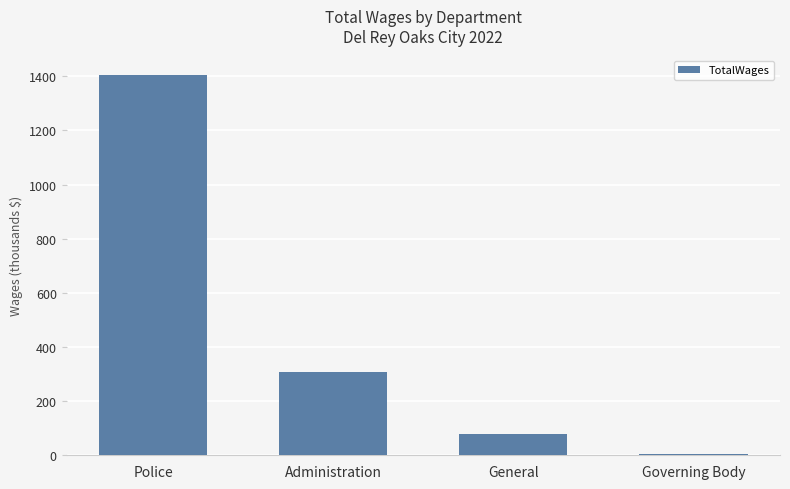

Does the chart contain any negative values?

No